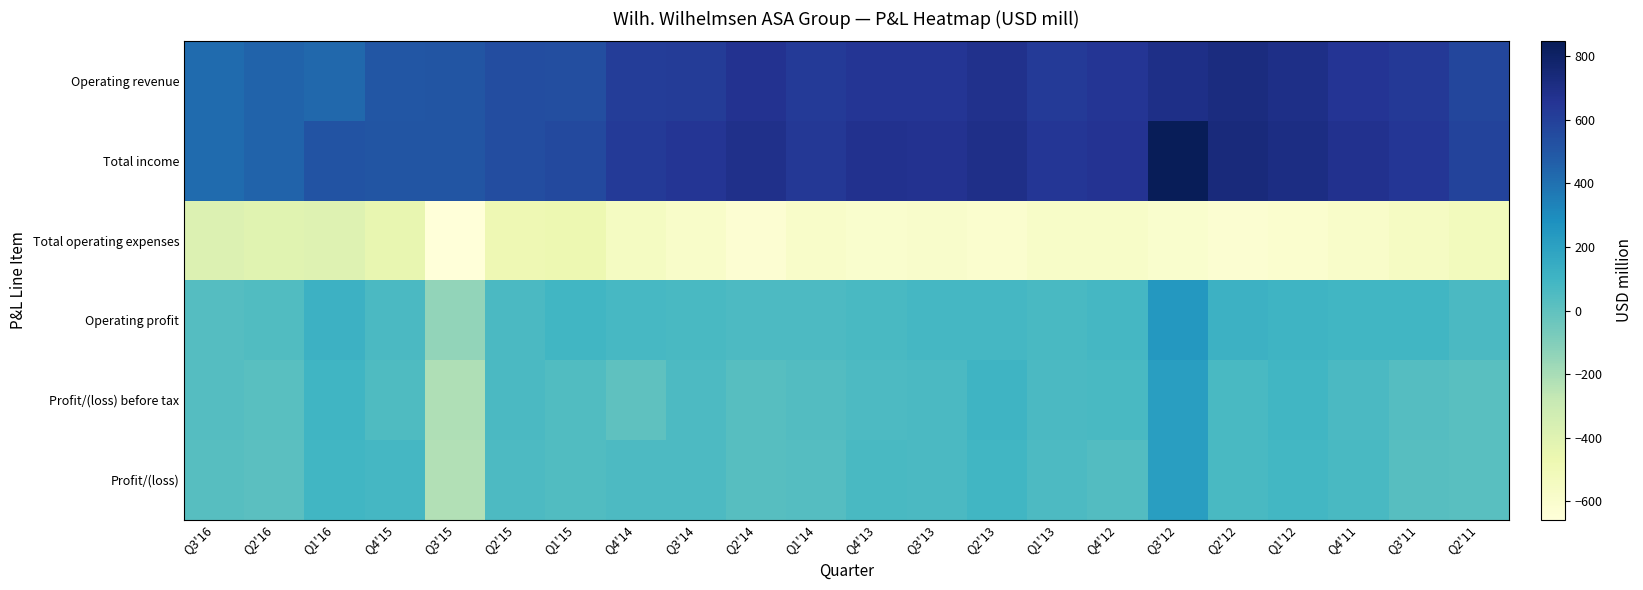

List the series in order of their peak value, highest first.

Total income, Operating revenue, Operating profit, Profit/(loss) before tax, Profit/(loss), Total operating expenses